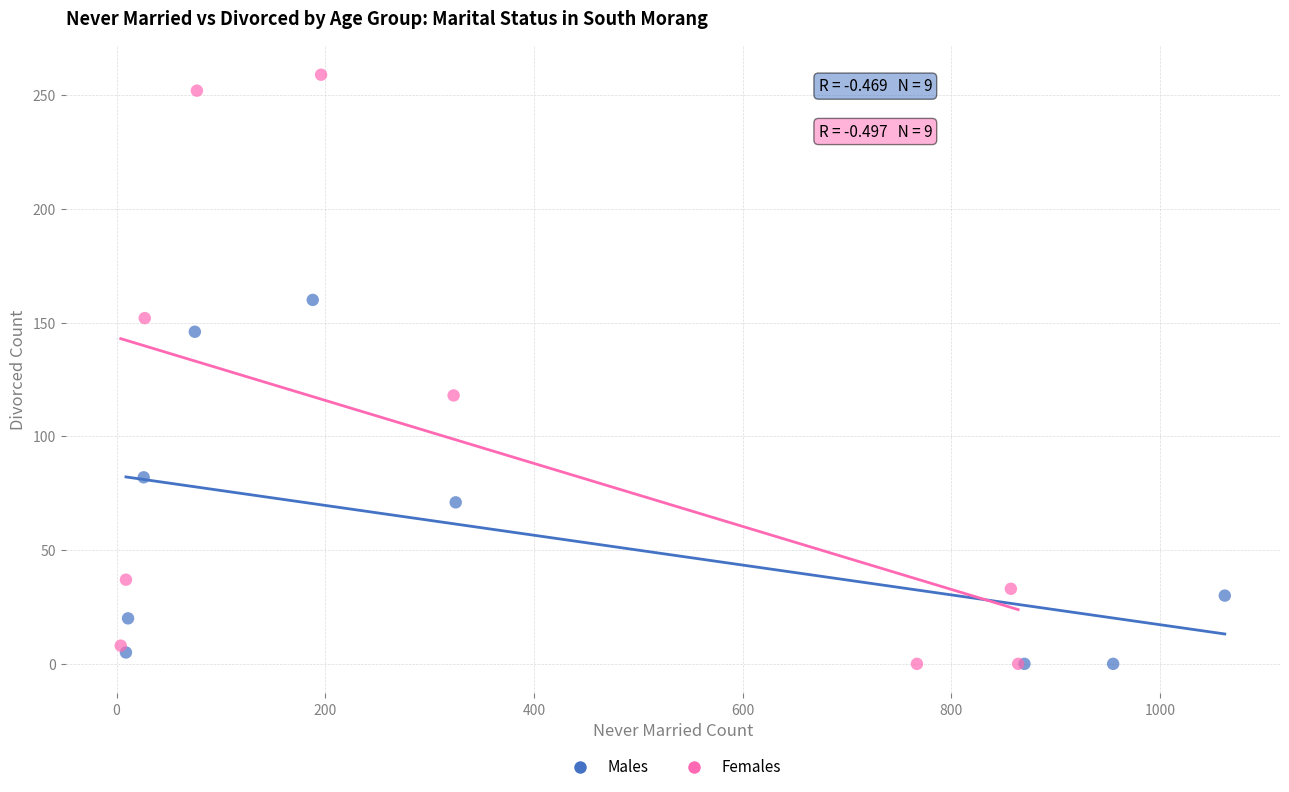

Which series has the widest spread of Y values?

Females